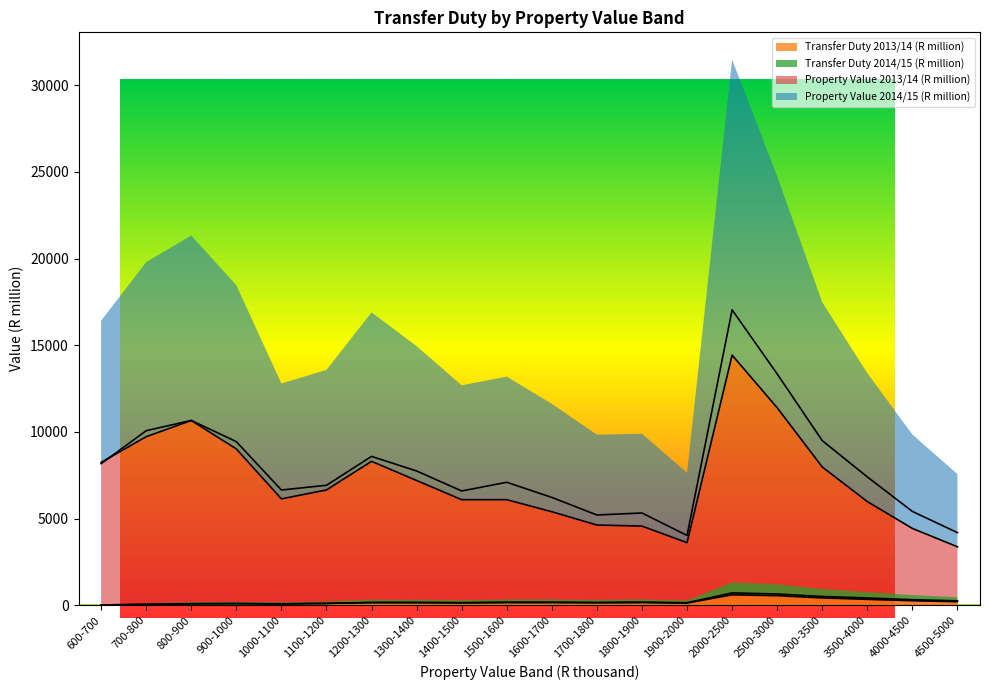

How many data points in Property Value 2013/14 (R million) are less than 6655?

10